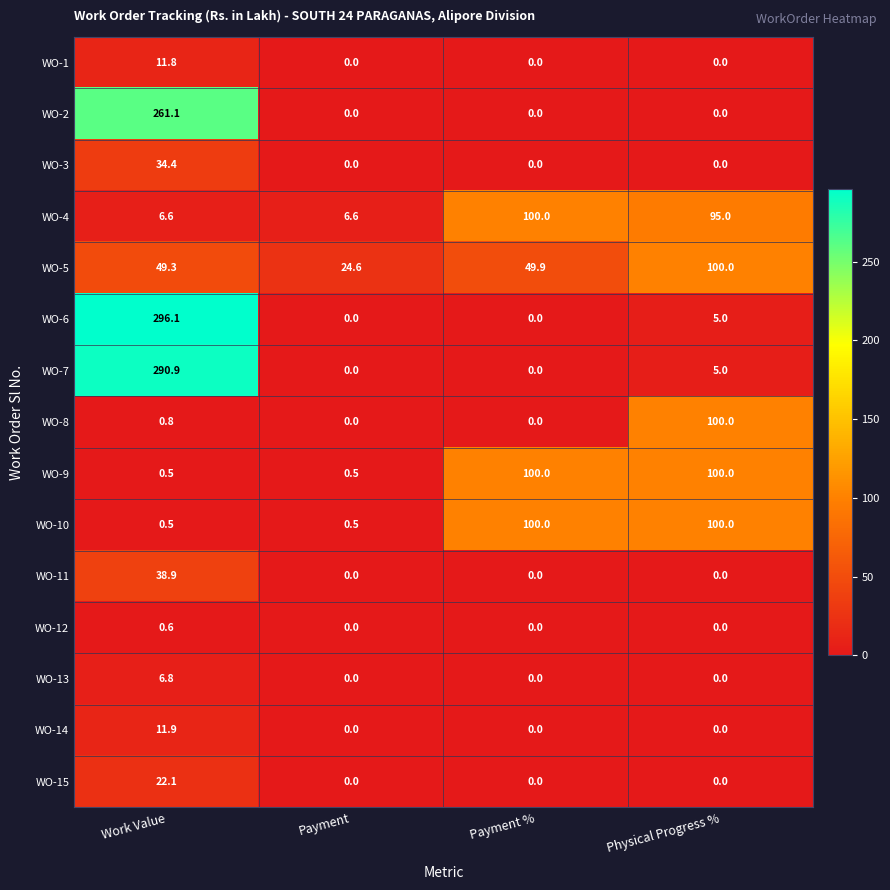

At which category is the sum across all series the highest?

Work Value